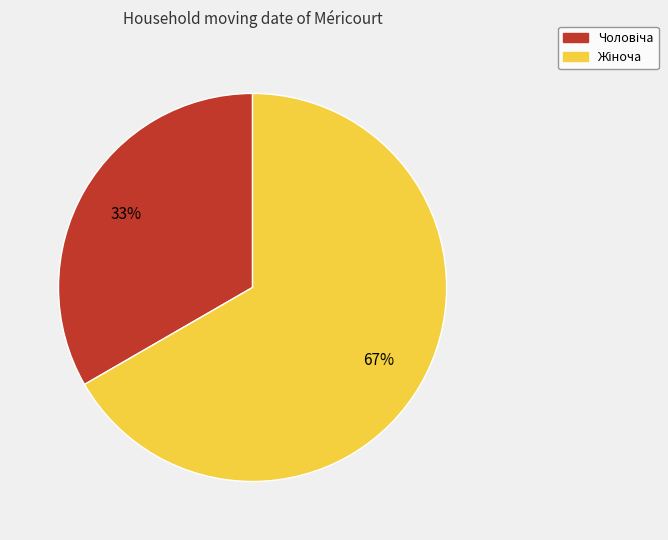

To the nearest percent, what is the average slice percentage?

50%